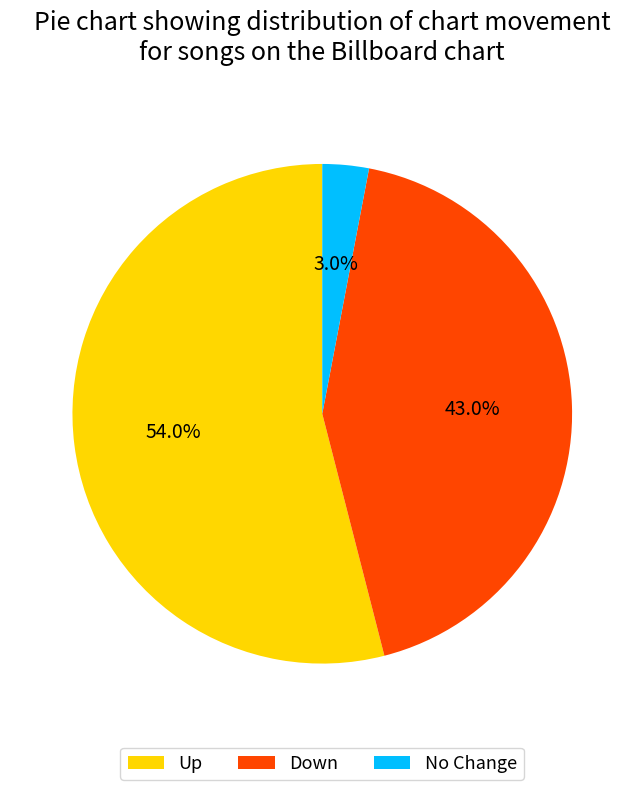

Does any single category account for the majority?

Yes